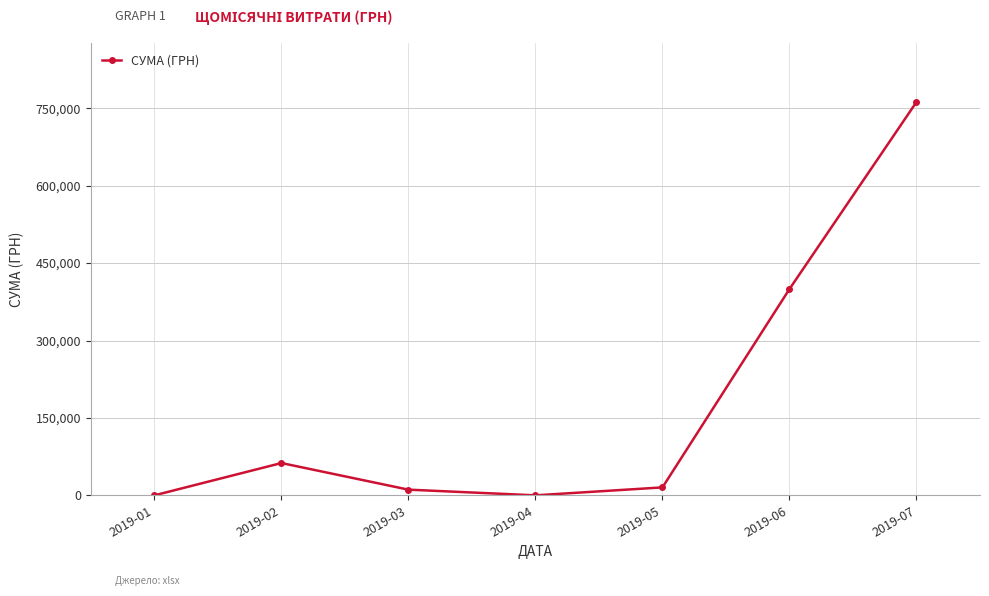

Reading right to left, extract all data points from this chart.

762245.5	399800.0	15403.7	0.0	11016.4	62601.3	0.0